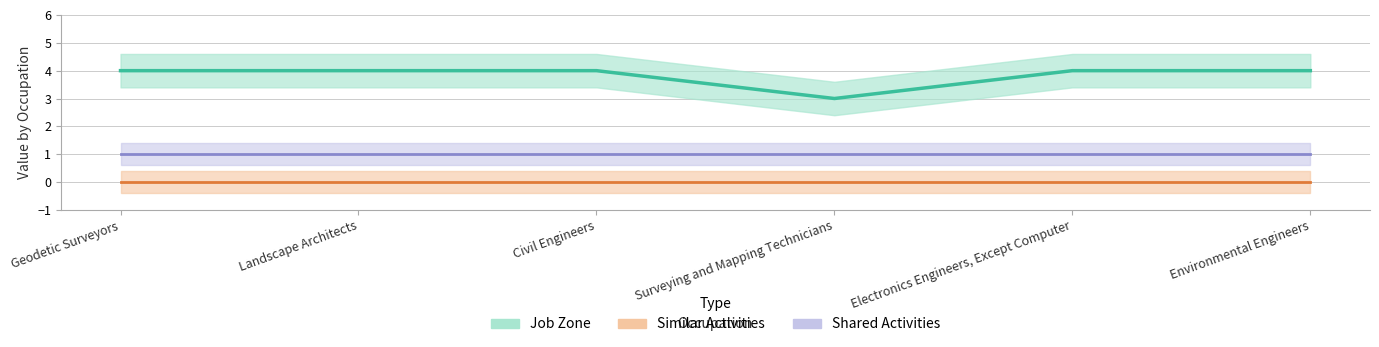

Reading left to right, what are all the values shown in this chart?

Shared Activities: Geodetic Surveyors=1	Landscape Architects=1	Civil Engineers=1	Surveying and Mapping Technicians=1	Electronics Engineers, Except Computer=1	Environmental Engineers=1
Similar Activities: Geodetic Surveyors=0	Landscape Architects=0	Civil Engineers=0	Surveying and Mapping Technicians=0	Electronics Engineers, Except Computer=0	Environmental Engineers=0
Job Zone: Geodetic Surveyors=4	Landscape Architects=4	Civil Engineers=4	Surveying and Mapping Technicians=3	Electronics Engineers, Except Computer=4	Environmental Engineers=4